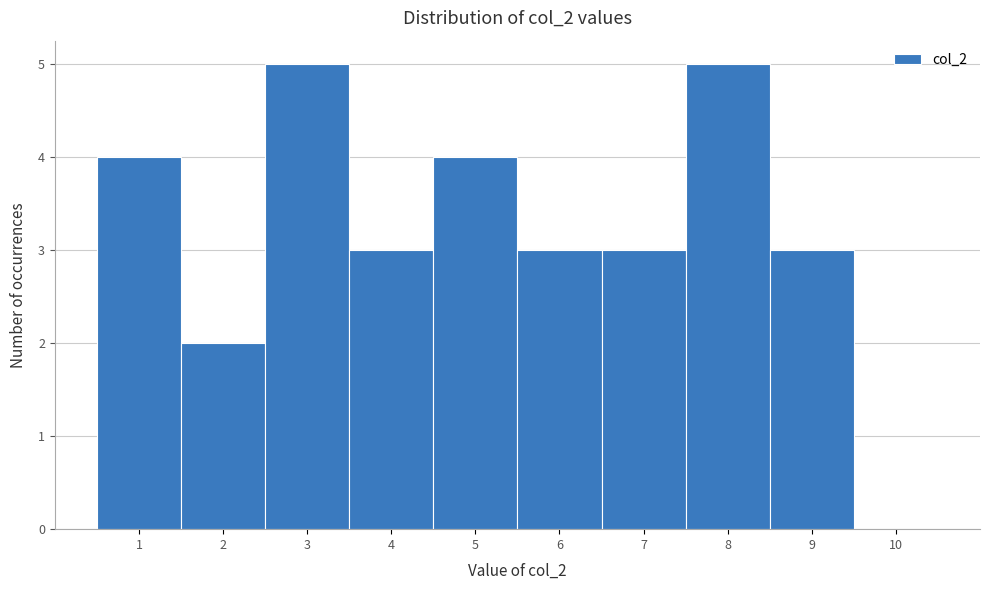

Reading left to right, extract all data points from this chart.

1=4	2=2	3=5	4=3	5=4	6=3	7=3	8=5	9=3	10=0